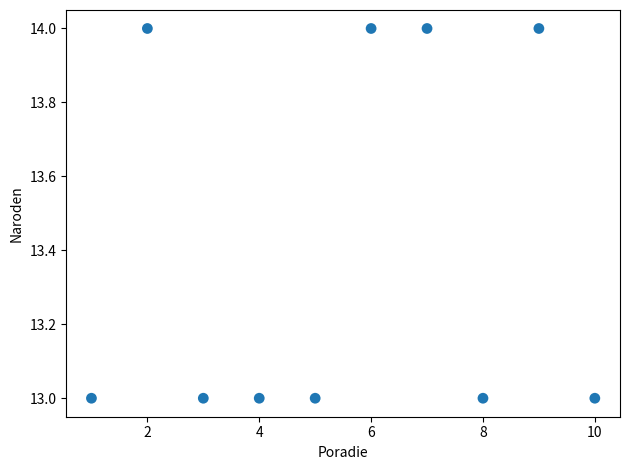

What is the average Y value?

13